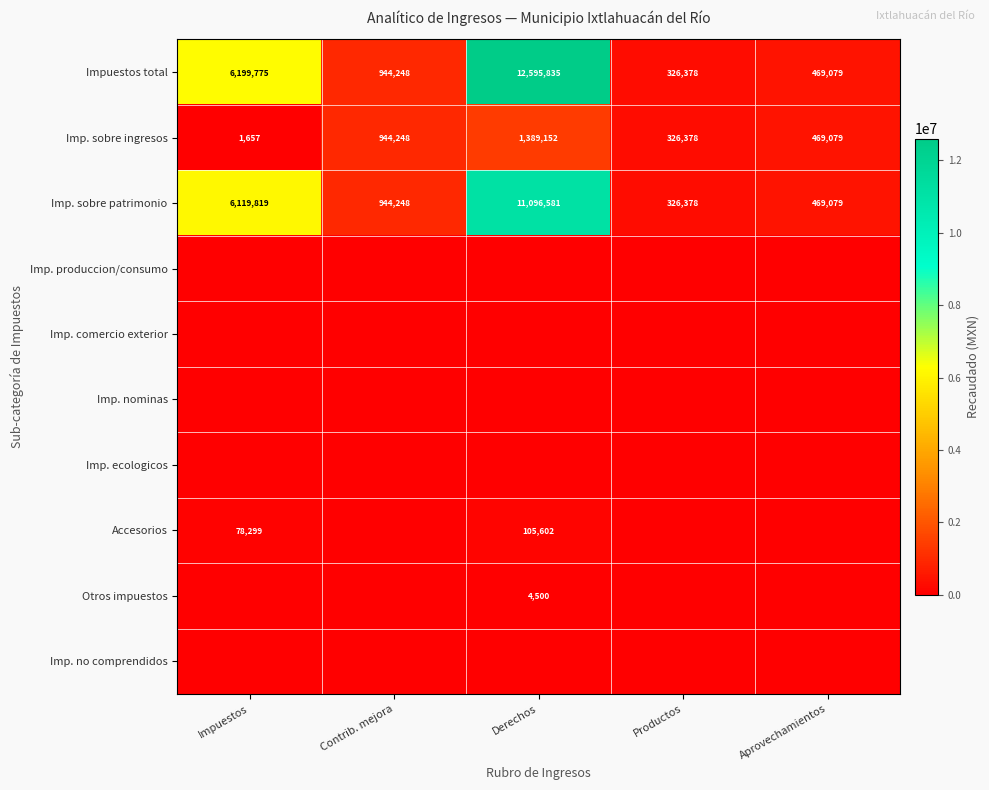

Where is Imp. sobre patrimonio nearest to the value 5711479?

Impuestos